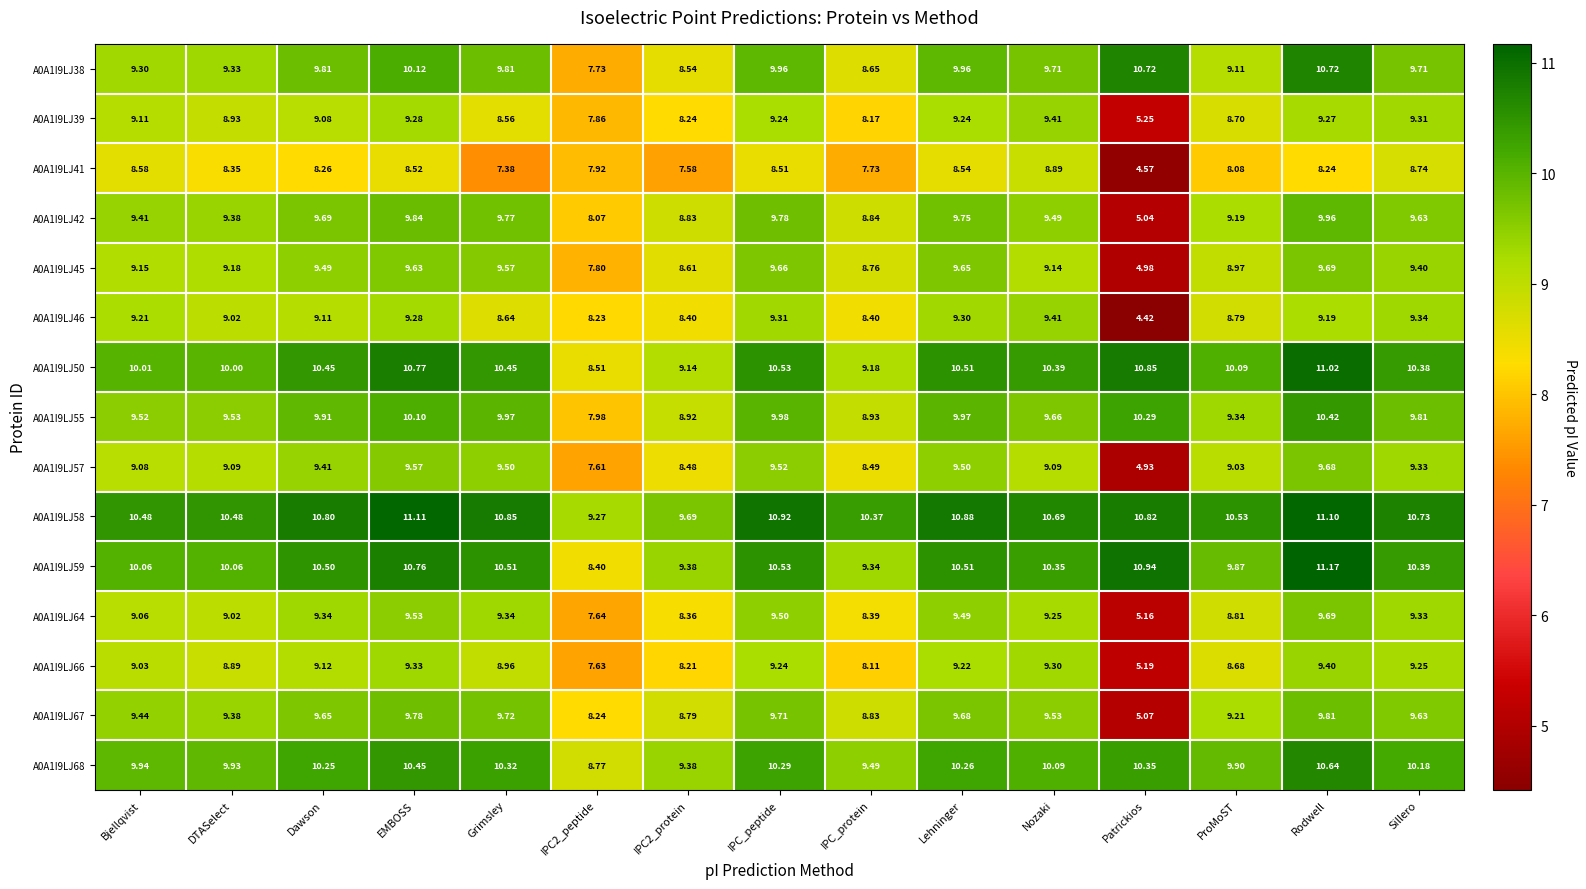

Which category has the highest value across all series?

Rodwell